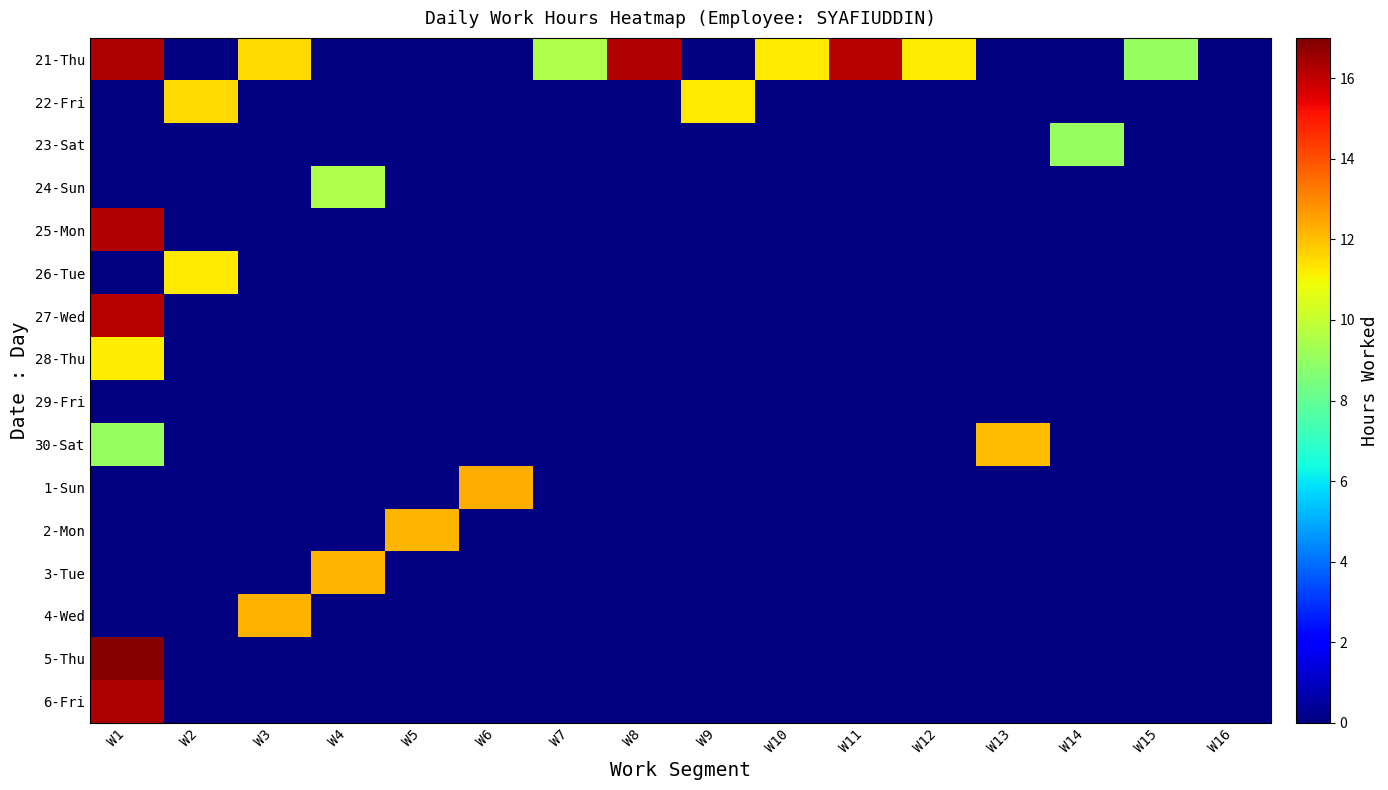

What is the smallest value displayed?

9.1